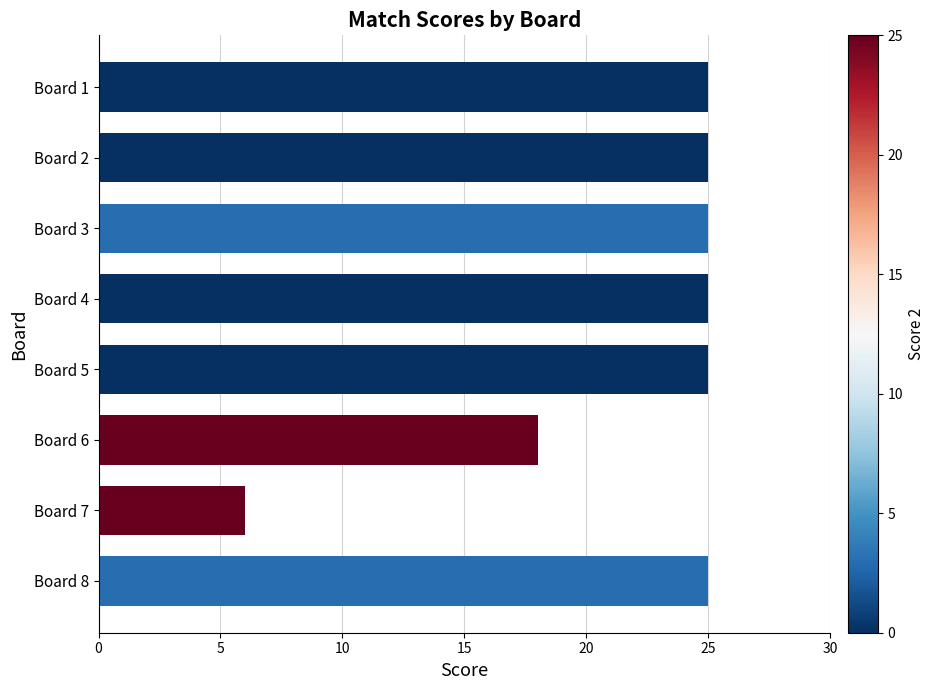

How many bars are there in total?

8